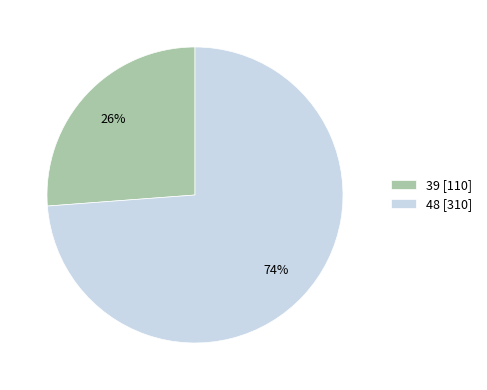

True or false: 39 accounts for 16% of the total.

False